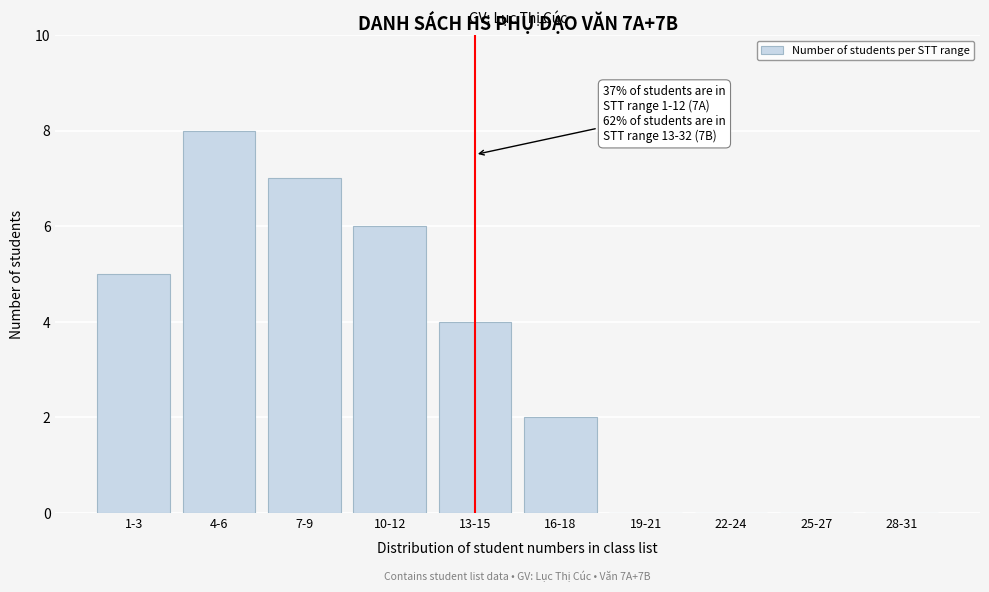

Reading right to left, what are all the values shown in this chart?

28-31=0	25-27=0	22-24=0	19-21=0	16-18=2	13-15=4	10-12=6	7-9=7	4-6=8	1-3=5